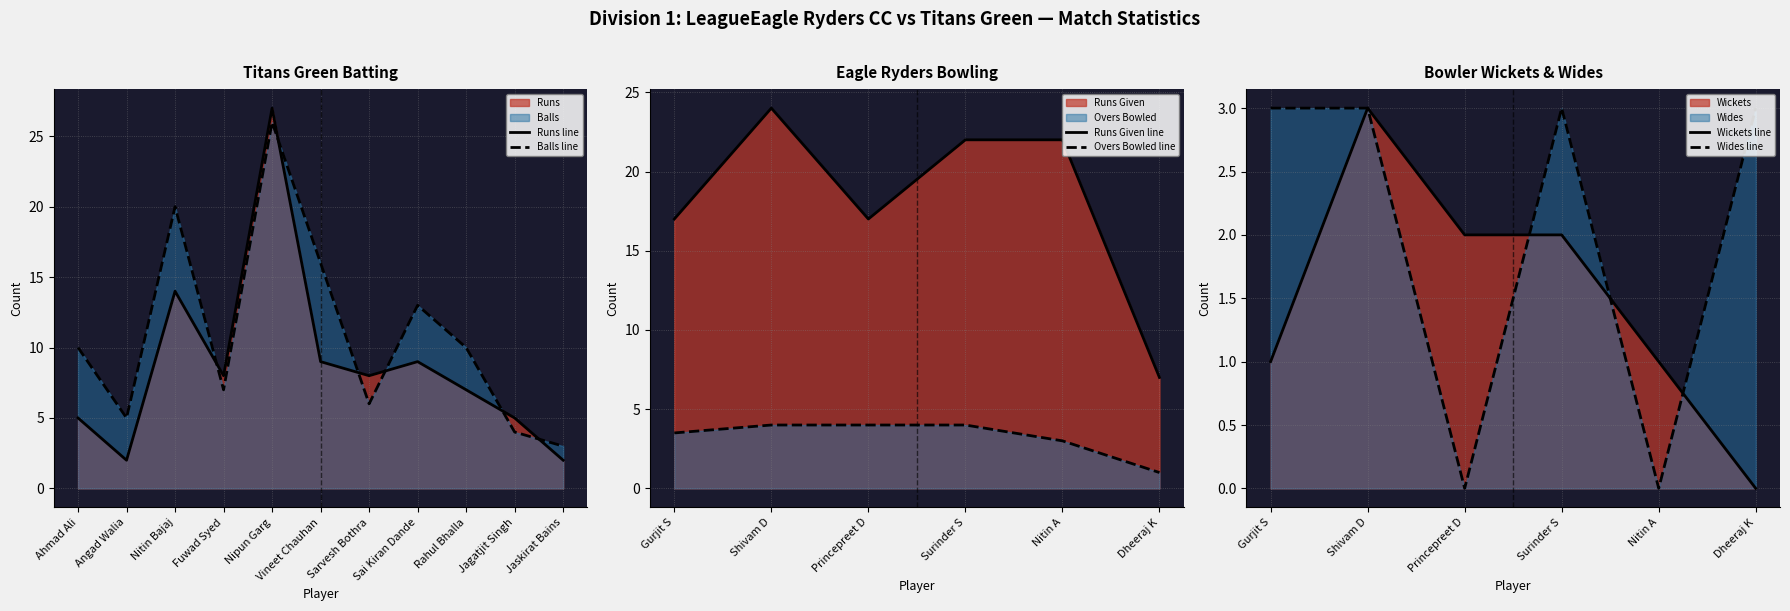

At which label is Titans Green Balls closest to 14?

Sai Kiran Dande